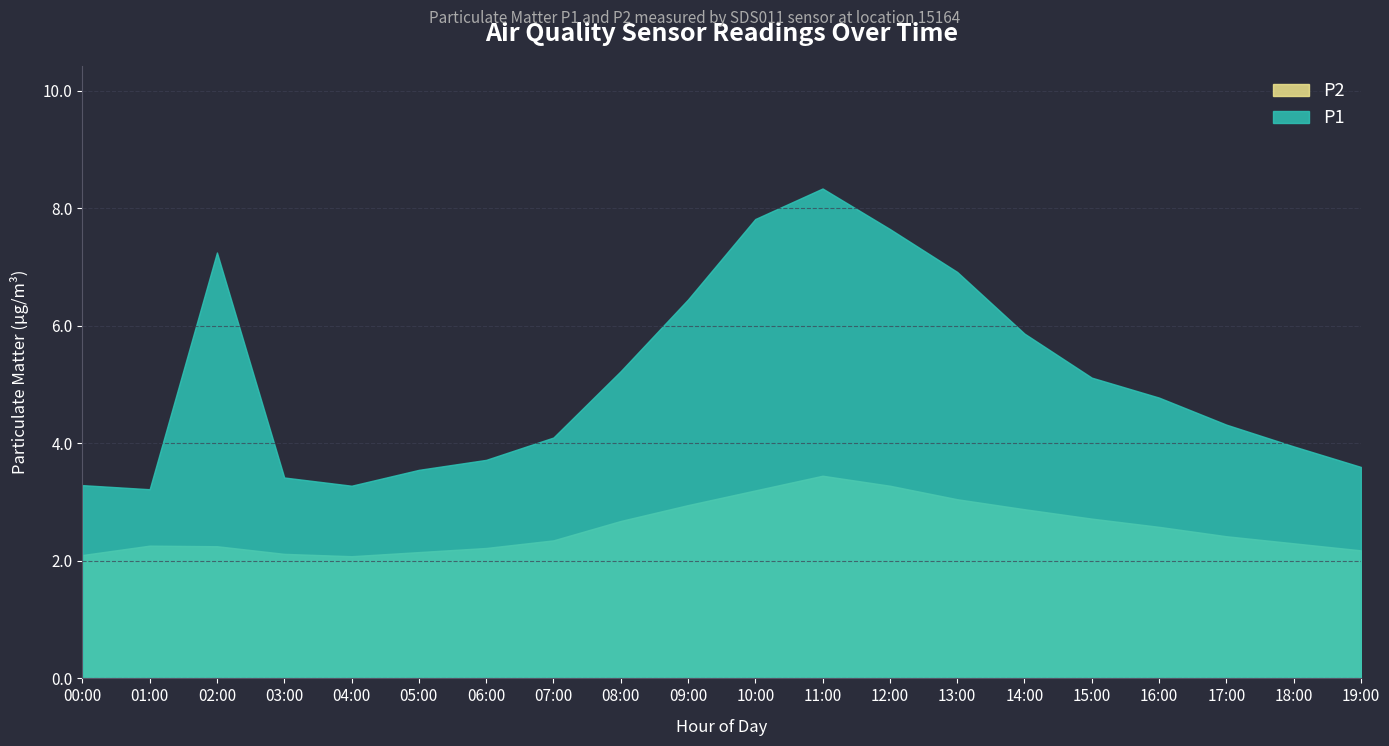

The value of P2 at 02:00 is 2.2. True or false?

True